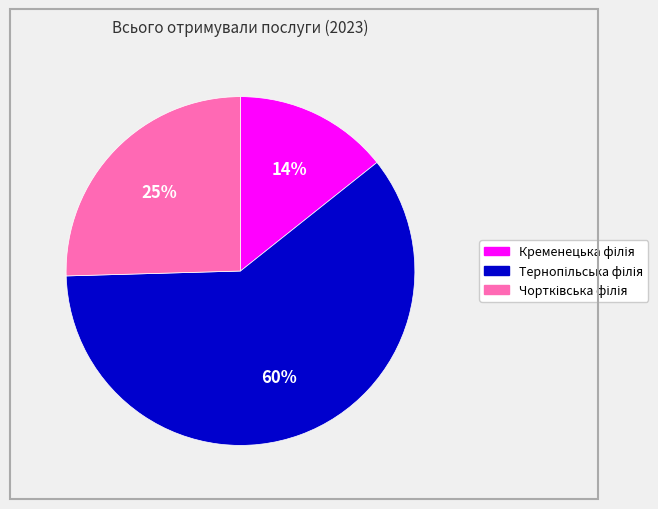

Is there a majority slice in this chart?

Yes